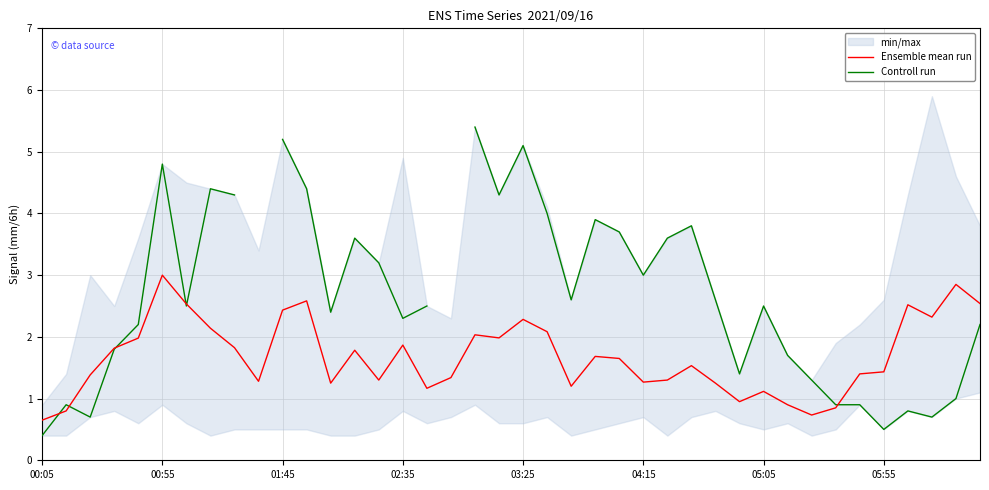

Rank the series by their maximum value, from lowest to highest.

Ensemble mean run, Controll run